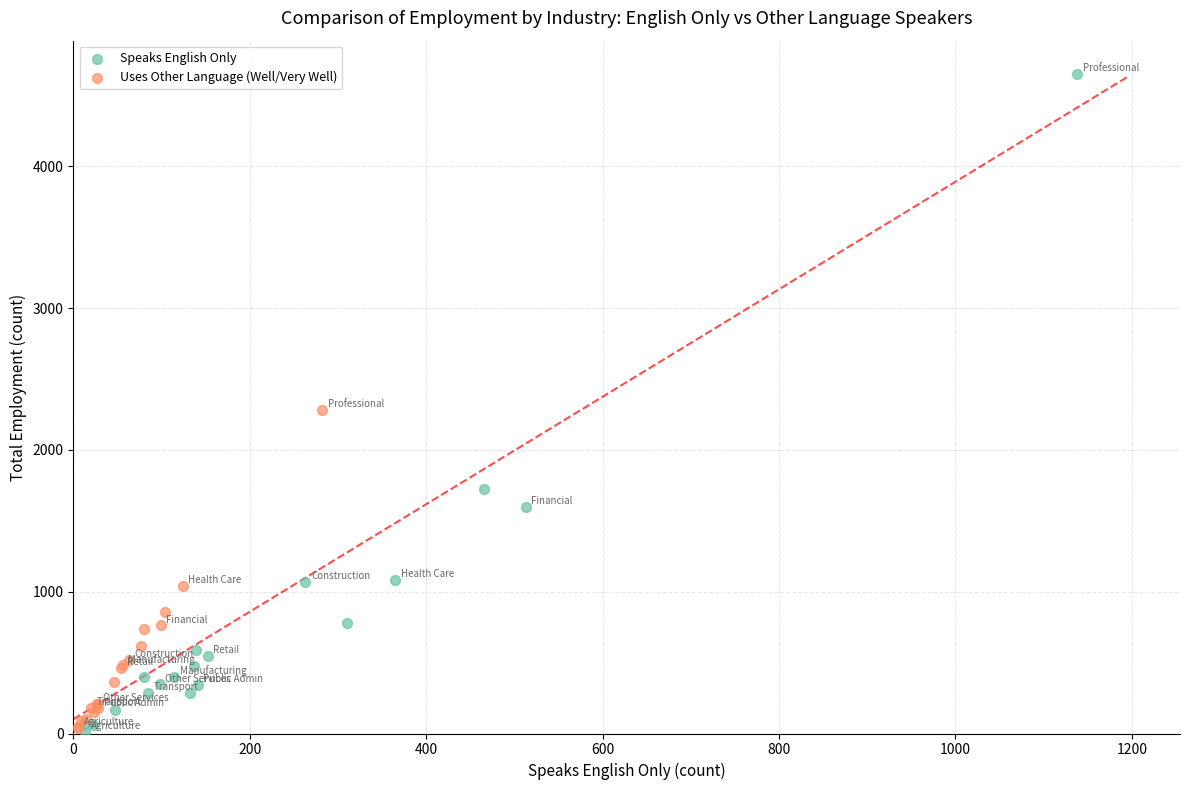

Which series has the largest Y range (max minus min)?

Speaks English Only